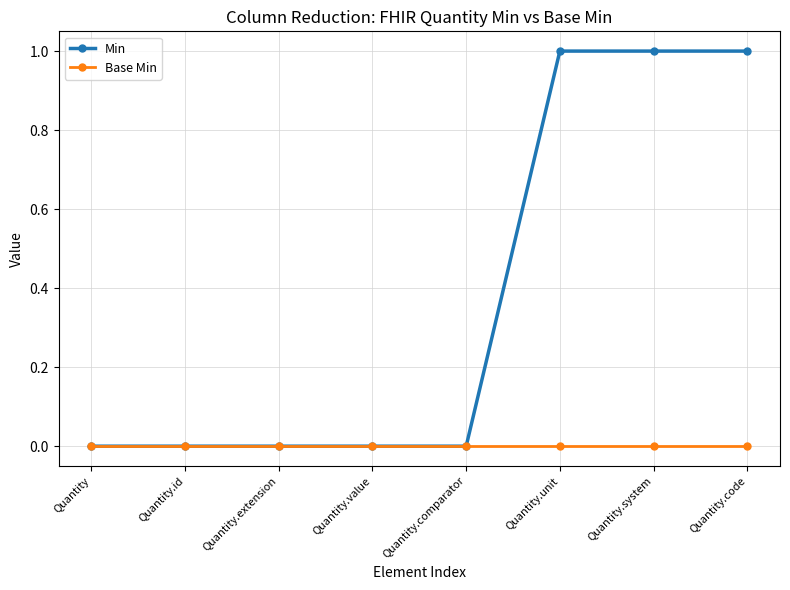

Which series has the widest spread of values?

Min